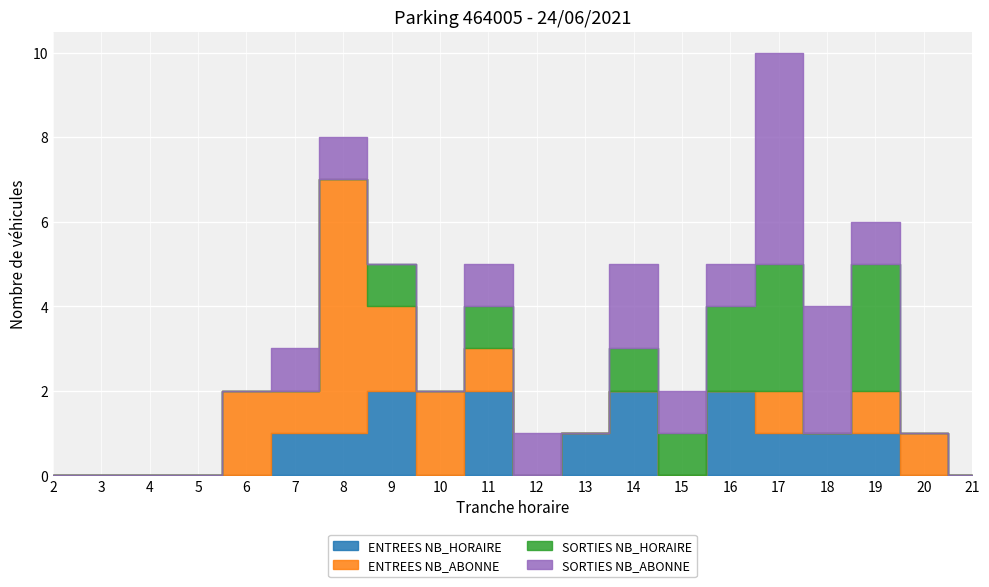

True or false: SORTIES NB_HORAIRE has a value of 1 at 9.

False